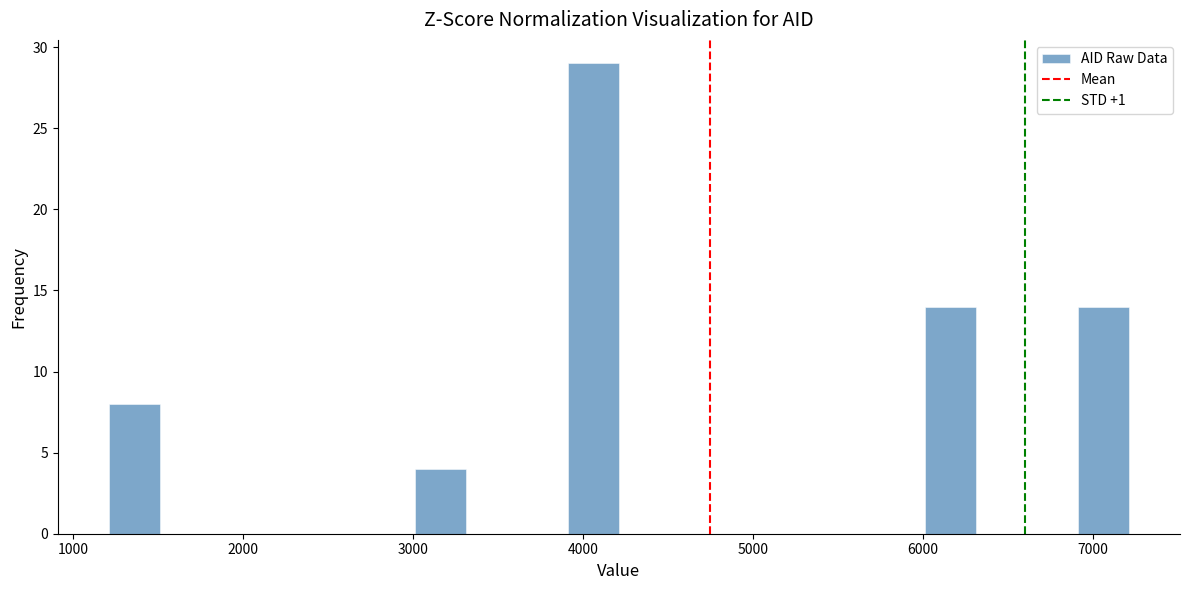

Read against the x-axis, roughly where is the centre of the tallest bar?

4100